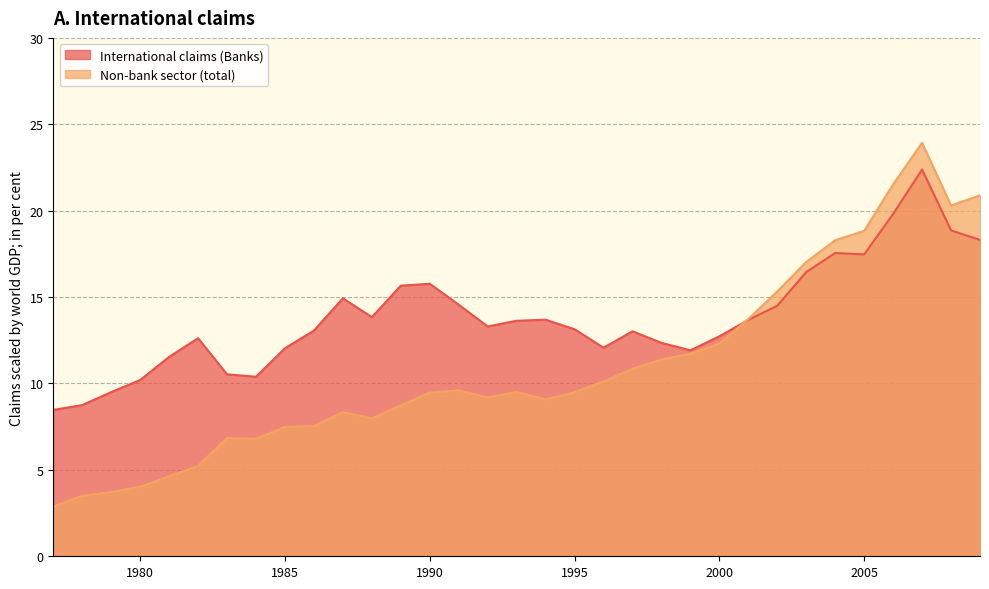

Where does the Non-bank sector (total) series first go above 9?

1990